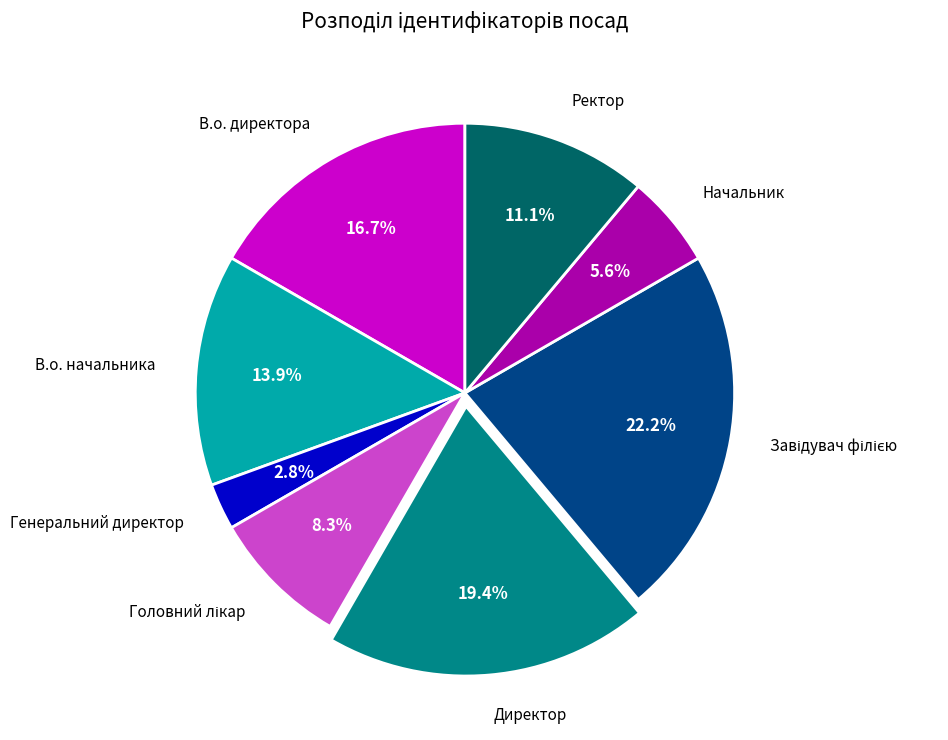

Do Генеральний директор and В.о. директора together represent more than half of the pie?

No